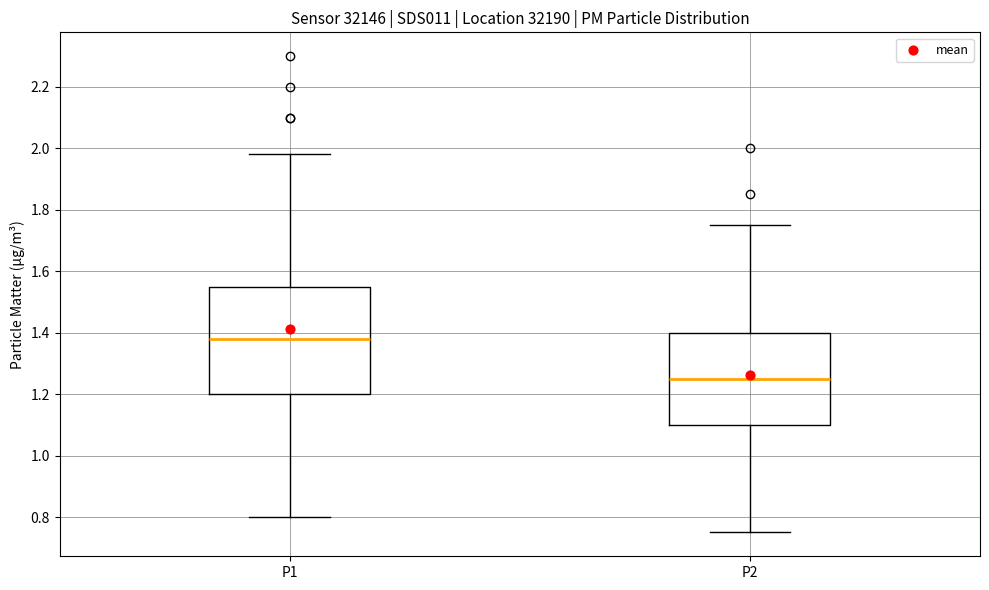

Which box has the highest median line?

P1